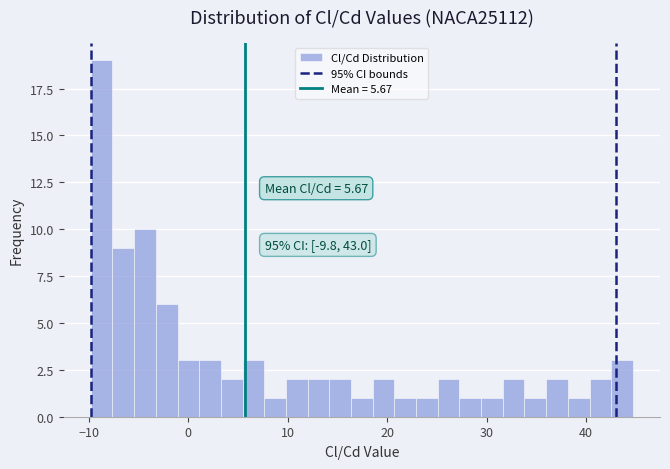

Read against the x-axis, roughly where is the centre of the tallest bar?

-9